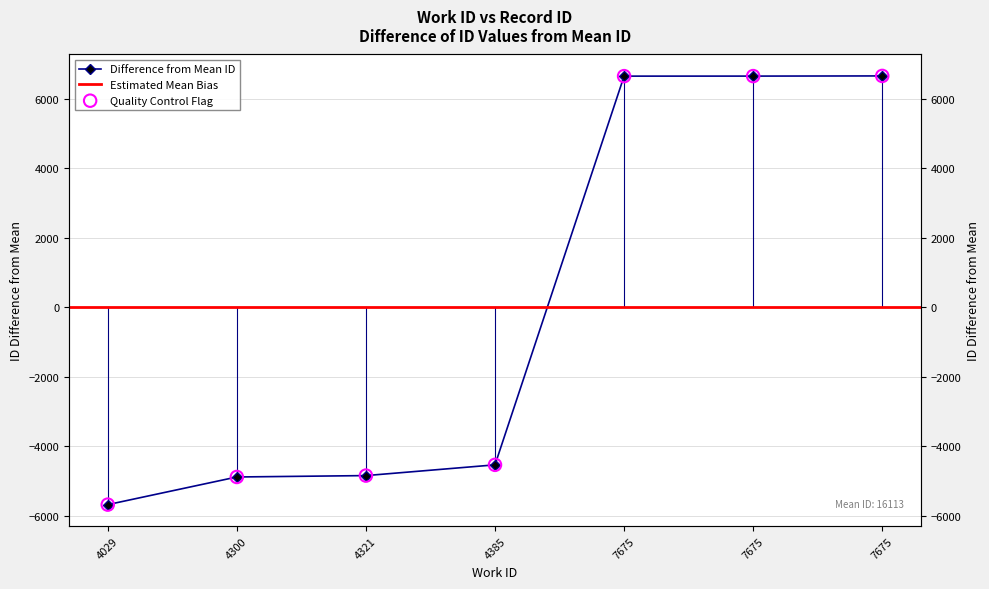

Which has a higher value, 4029 or 4321?

4321